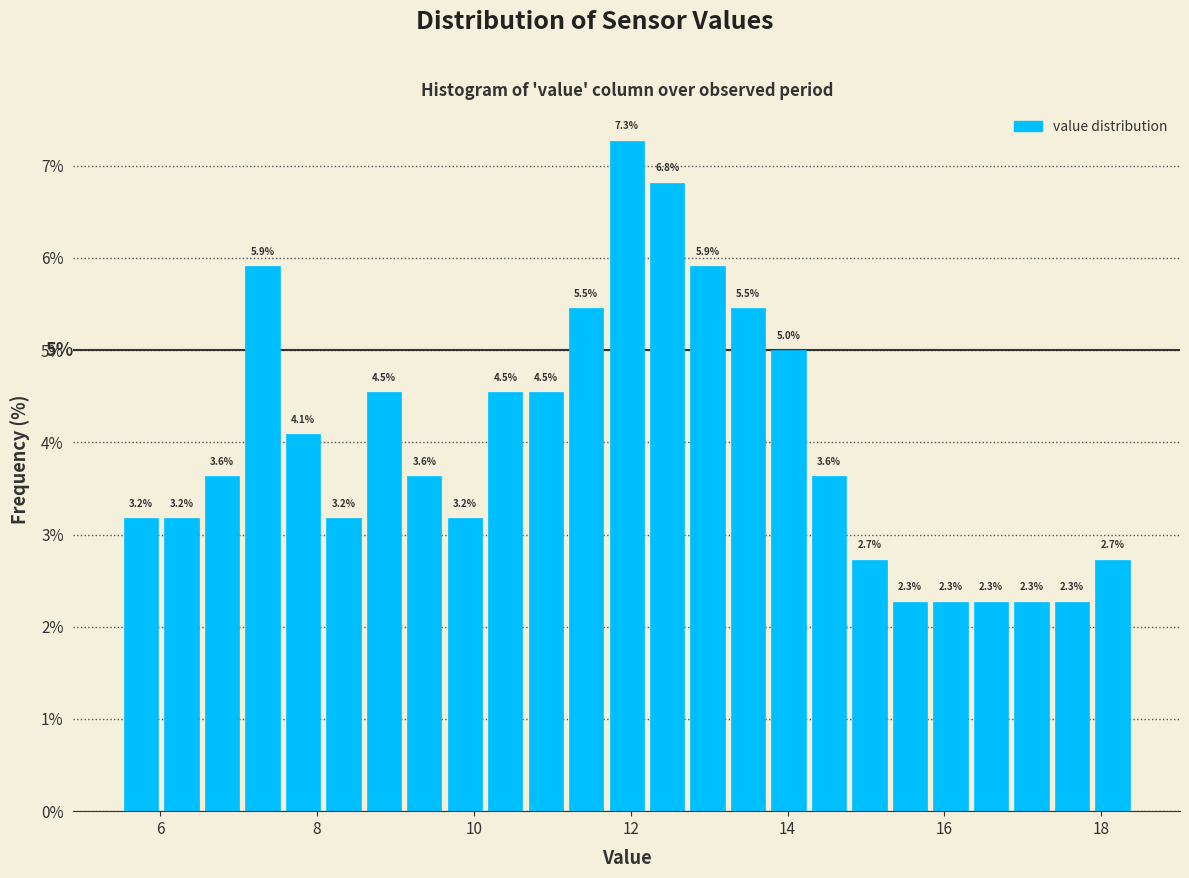

Read against the x-axis, roughly where is the centre of the tallest bar?

12.0